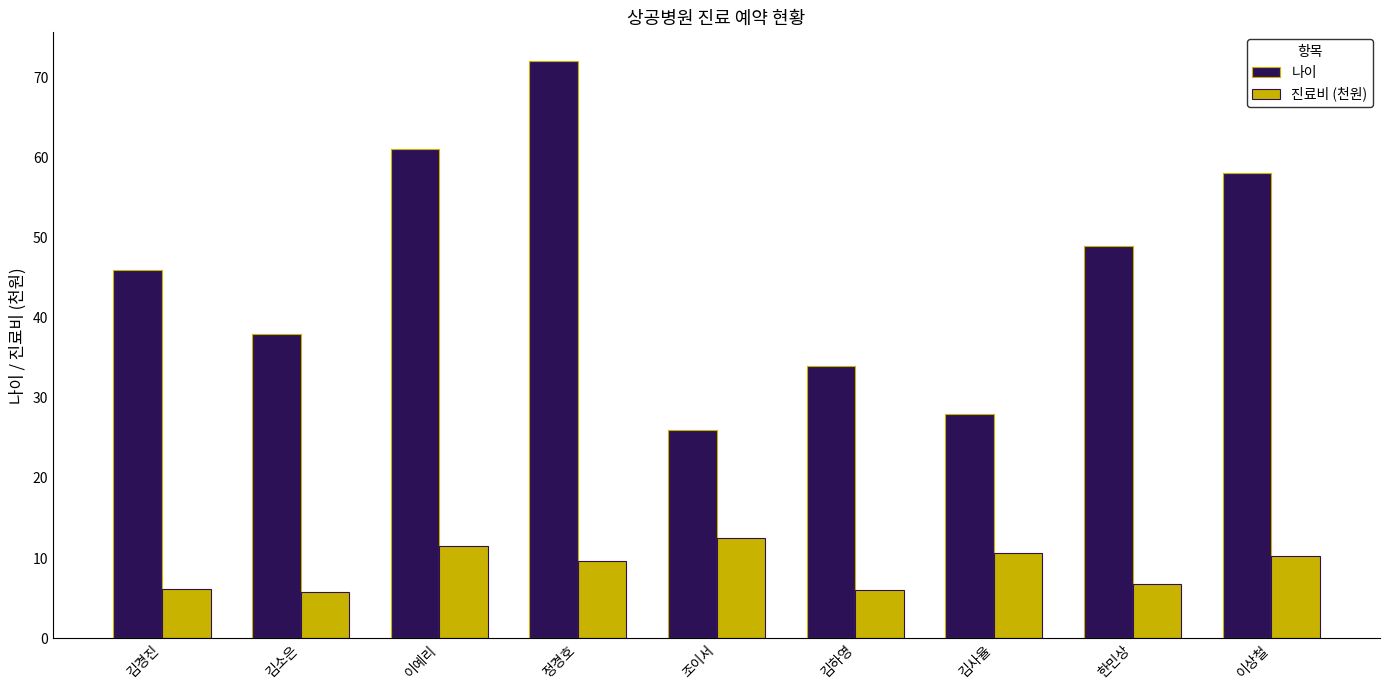

What is the difference between the maximum and second lowest values in the 나이 series?

44.0